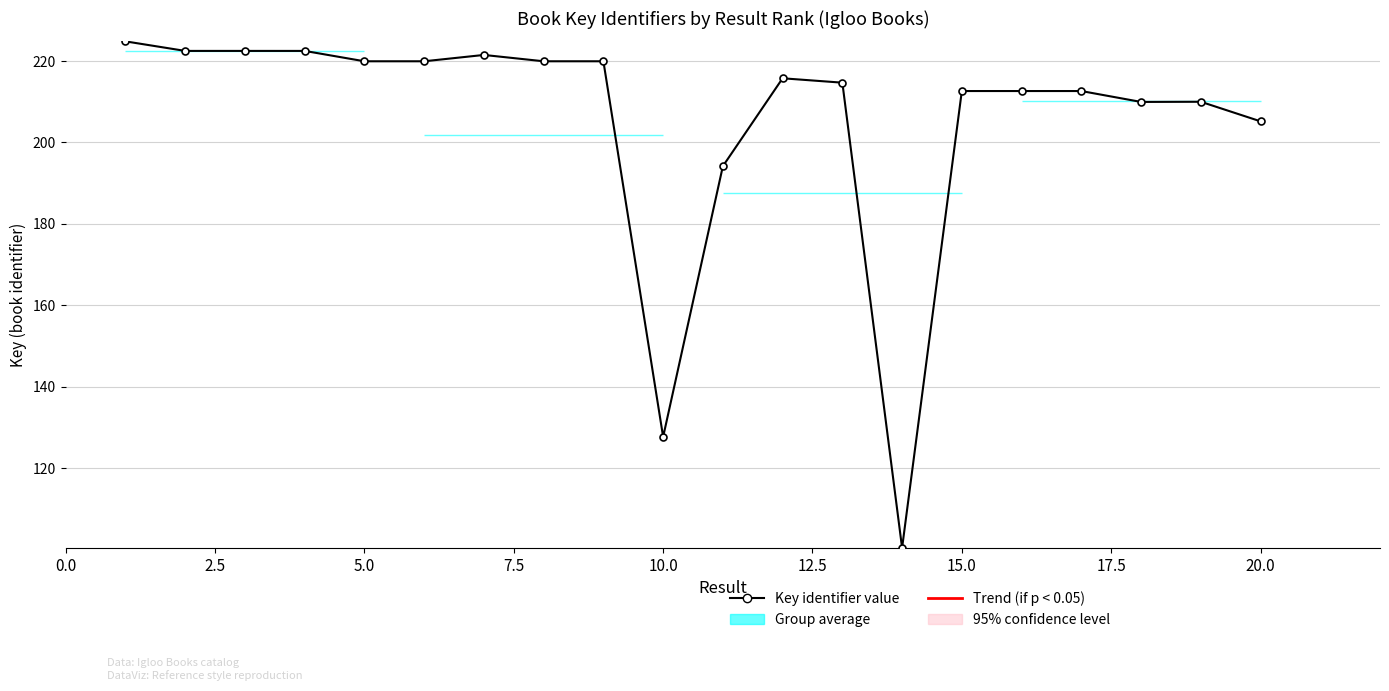

What is the value of the 9th point from the left?

219.9